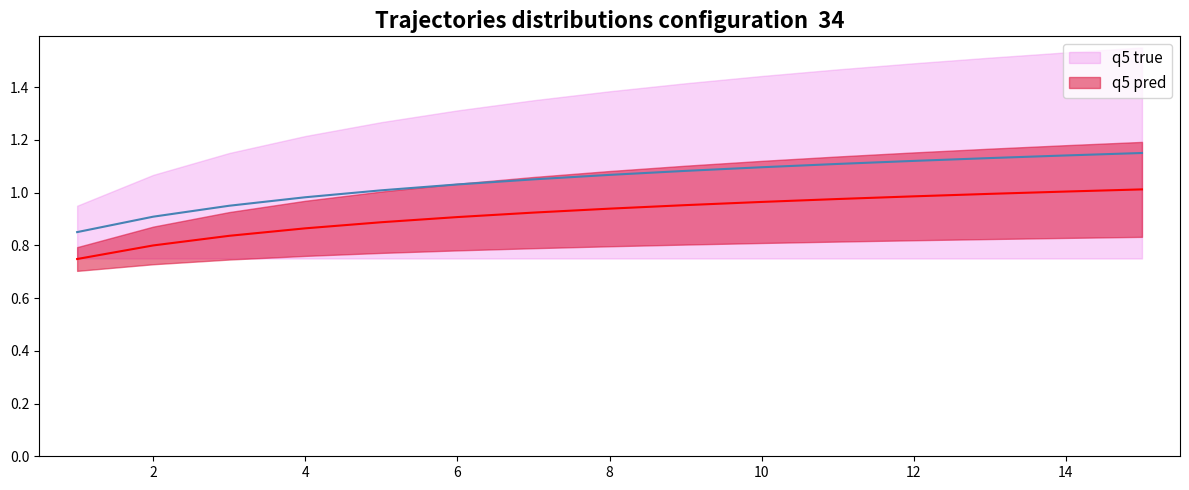

What is the average value of the q5 pred series?

0.9